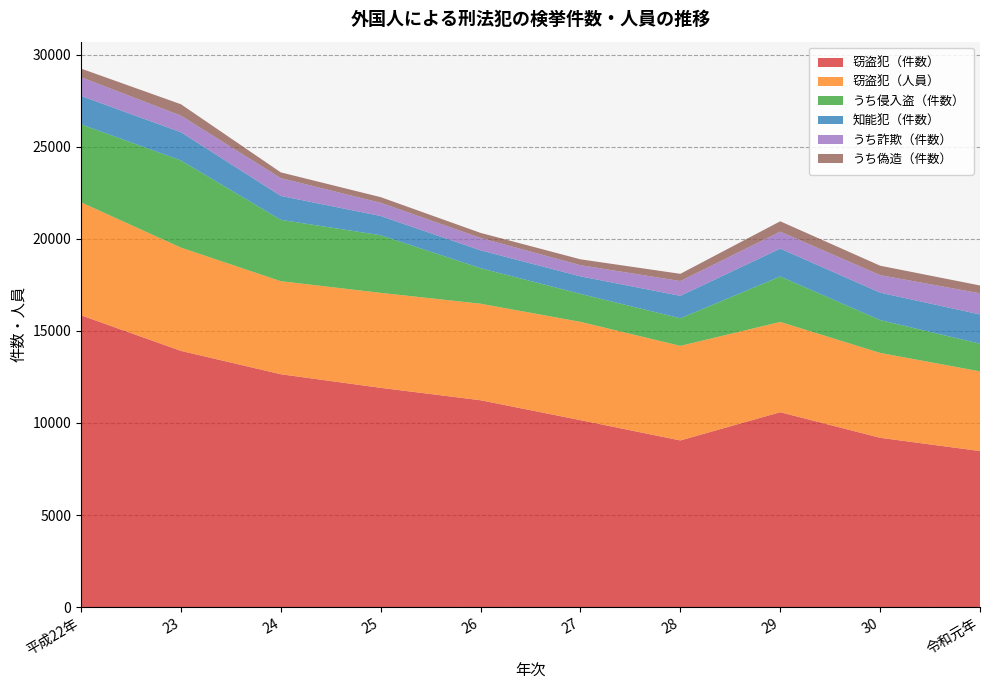

Reading left to right, list all the values displayed in this chart.

窃盗犯（件数）: 15850	13917	12648	11909	11235	10153	9051	10585	9195	8475
窃盗犯（人員）: 6139	5611	5055	5161	5245	5341	5139	4904	4612	4329
うち侵入盗（件数）: 4238	4736	3334	3131	1930	1521	1498	2470	1784	1503
知能犯（件数）: 1540	1533	1300	1043	969	951	1220	1515	1489	1590
うち詐欺（件数）: 1021	901	965	720	674	607	804	922	953	1149
うち偽造（件数）: 466	619	313	305	274	319	392	562	512	424